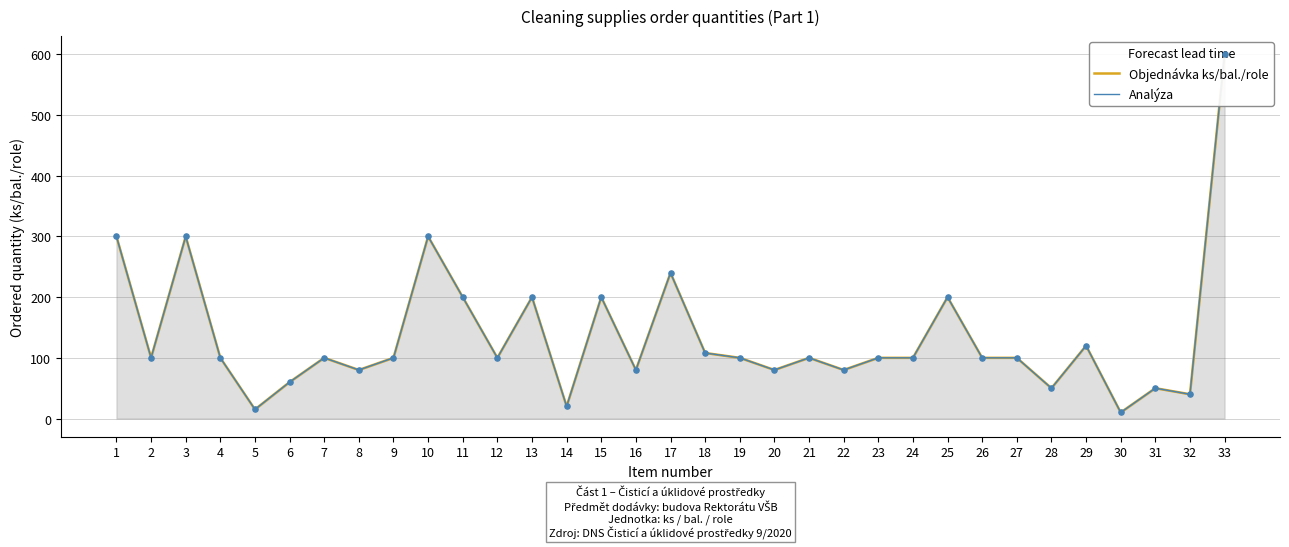

What are all the series names shown in the legend?

Objednávka ks/bal./role, Analýza